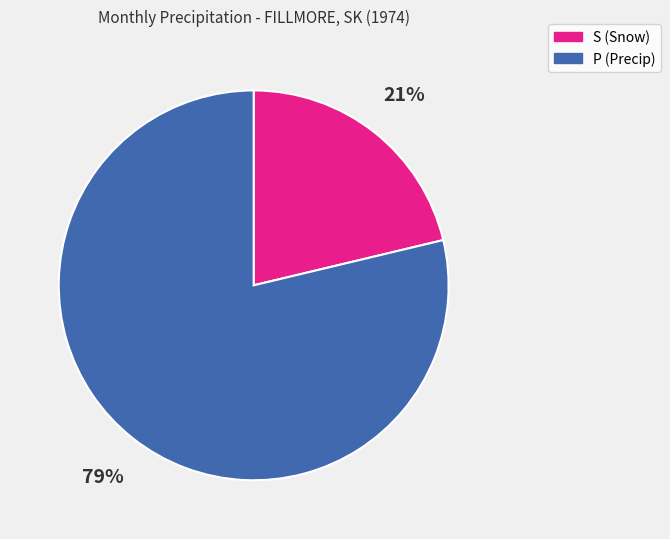

Do P (Precip) and S (Snow) together represent more than half of the pie?

Yes